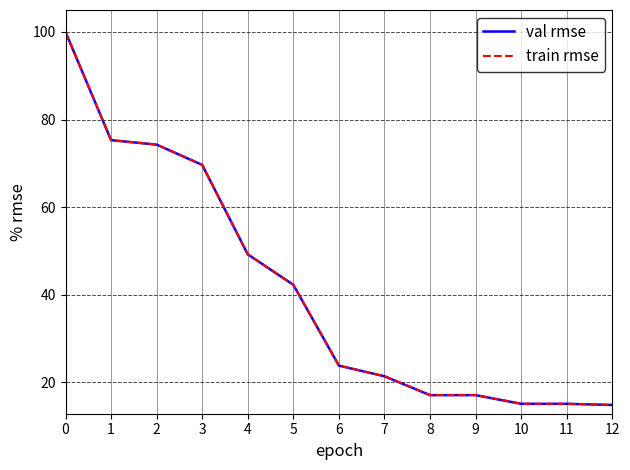

What is the difference between the maximum and minimum values in the val rmse series?

85.1